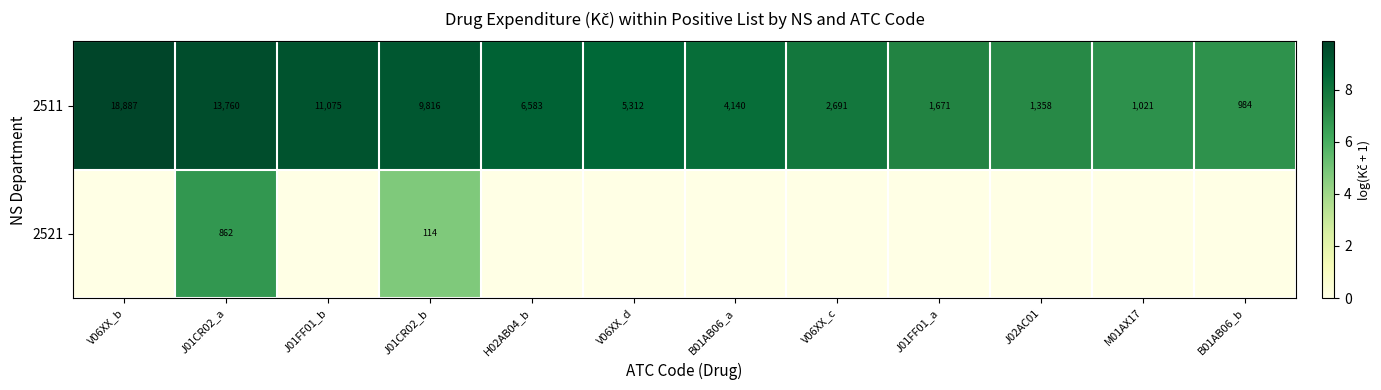

Read the 2511 value at V06XX_c, to the nearest 10.

2690